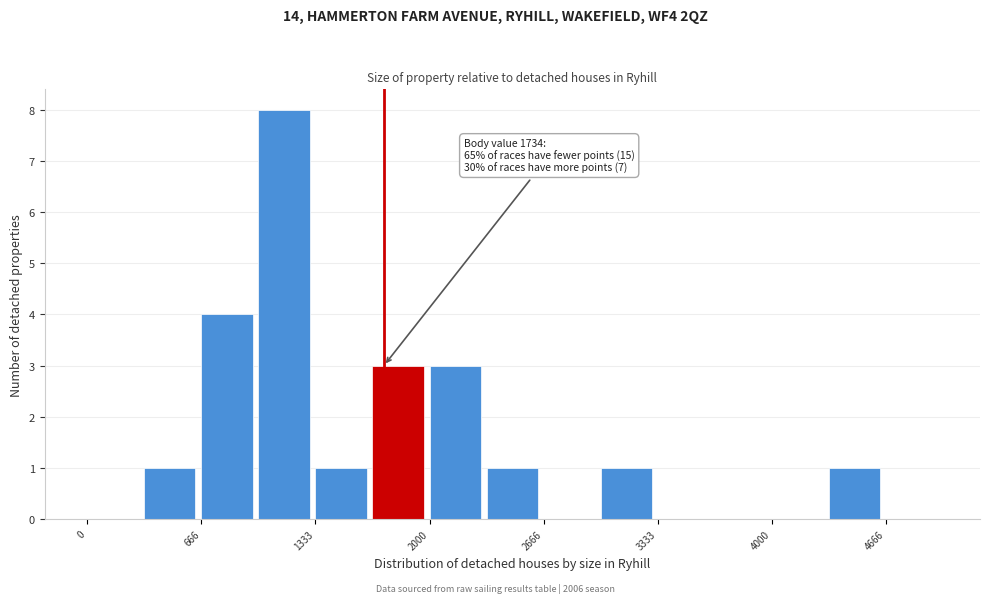

Read against the x-axis, roughly where is the centre of the tallest bar?

1200